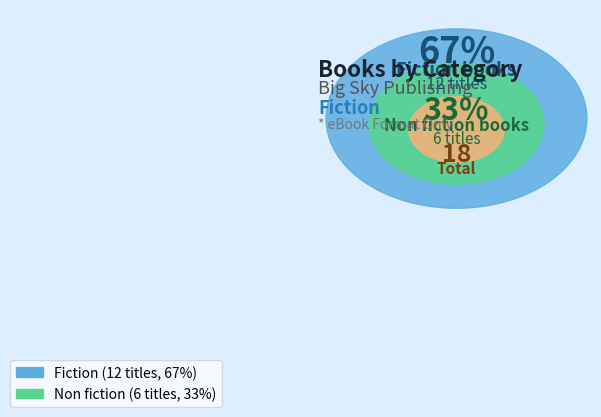

To the nearest percent, what portion does Fiction represent?

67%